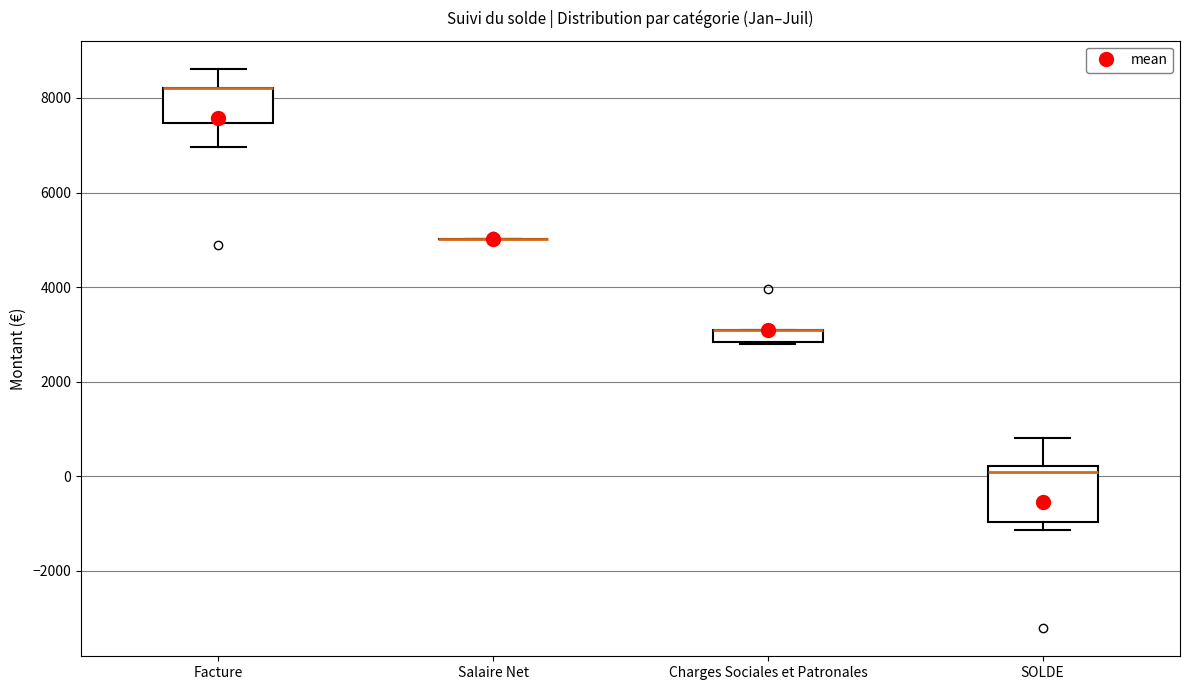

Comparing the boxes themselves (not the whiskers), which one is the tallest?

SOLDE